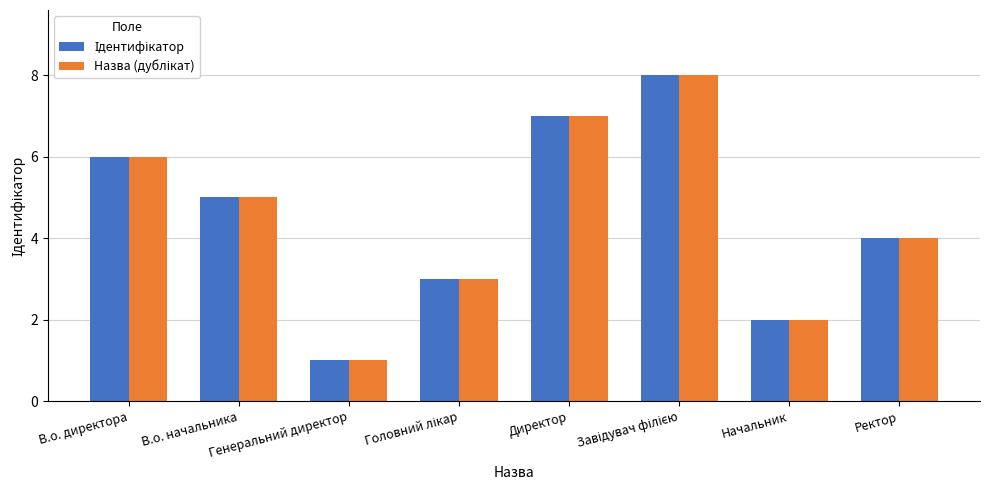

What is the greatest value displayed?

8